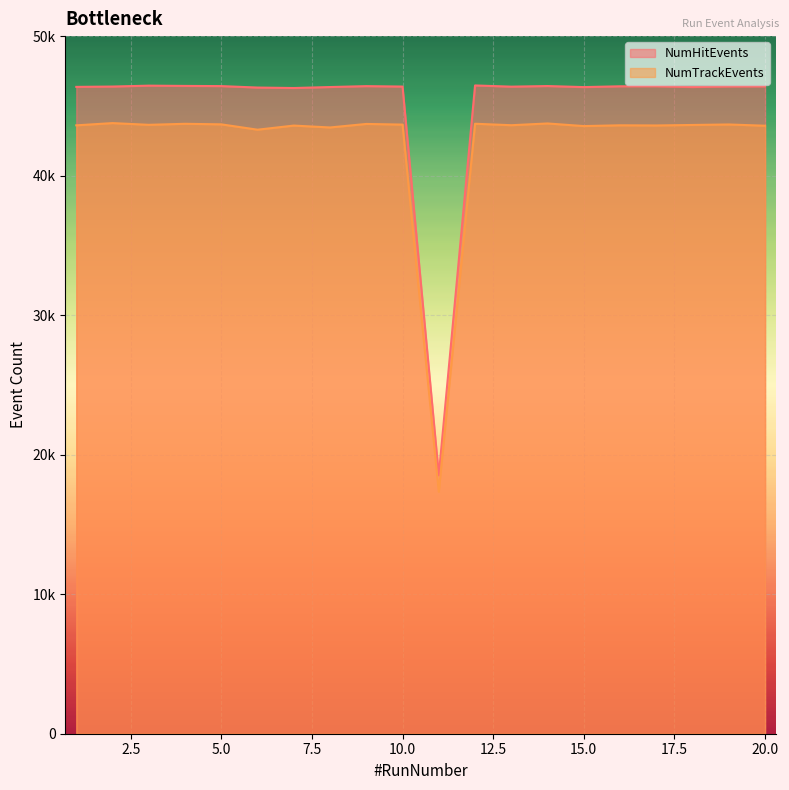

Which category has the highest value in the NumTrackEvents series?

2